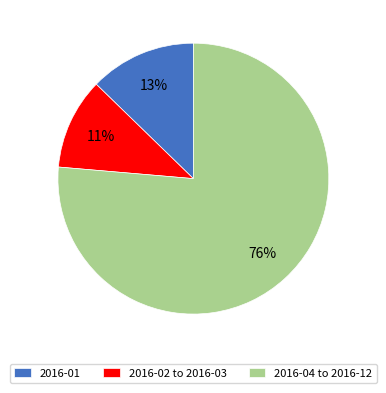

Which slice represents more than half of the pie?

2016-04 to 2016-12